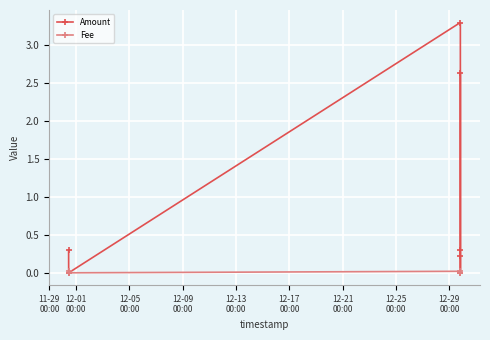

How many data points in Amount are above 0?

5